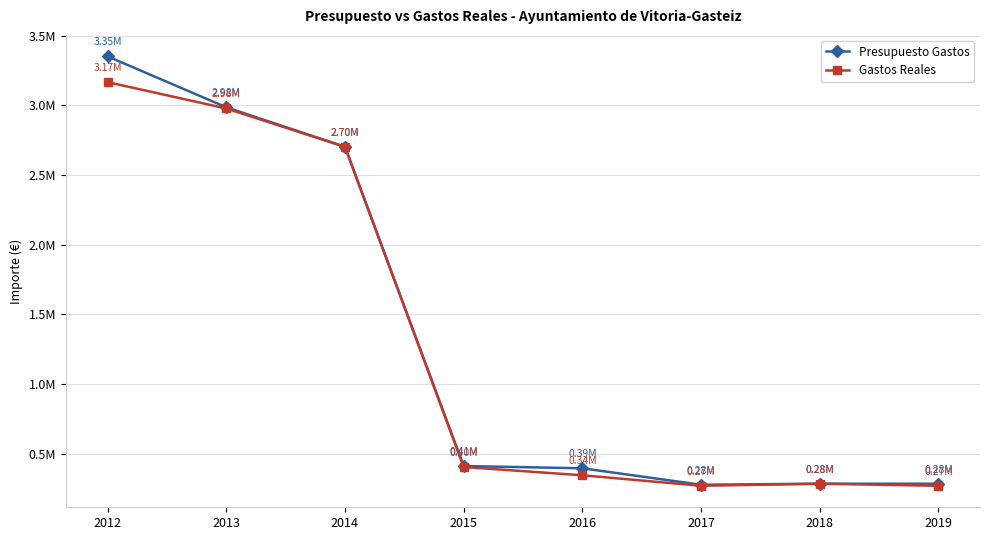

Does the chart have visible grid lines?

Yes